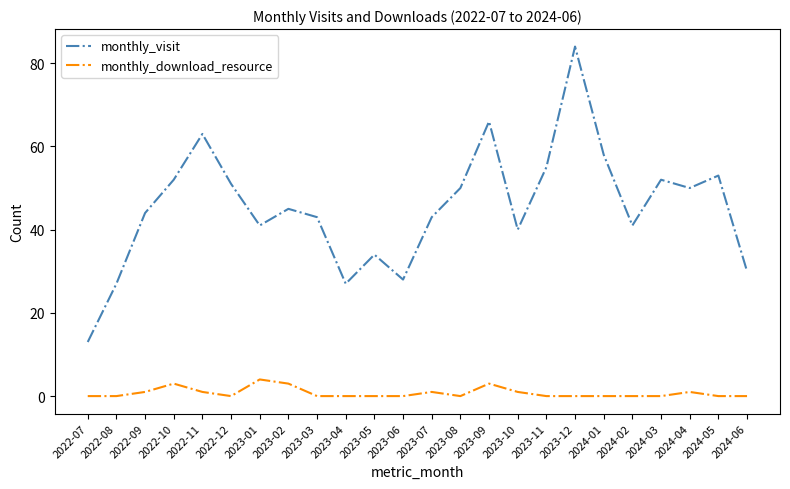

At how many categories does at least one series exceed 74?

1